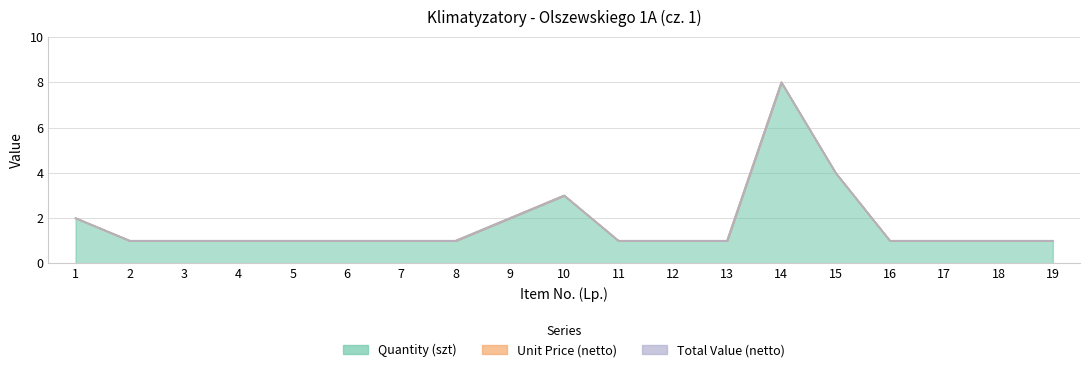

How many series are shown in this chart?

3